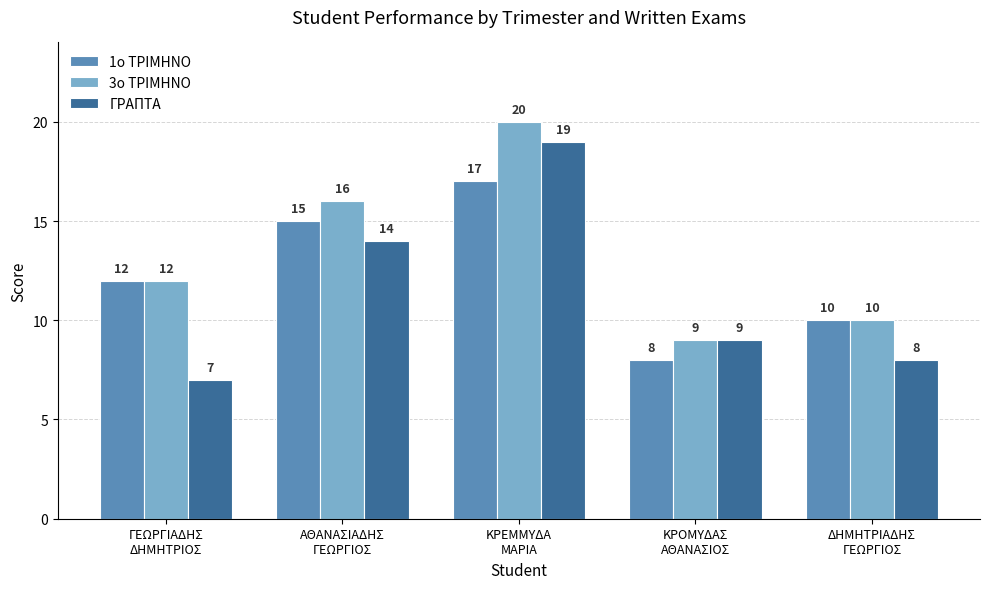

What is the approximate value of 3ο ΤΡΙΜΗΝΟ at ΑΘΑΝΑΣΙΑΔΗΣ
ΓΕΩΡΓΙΟΣ?

16